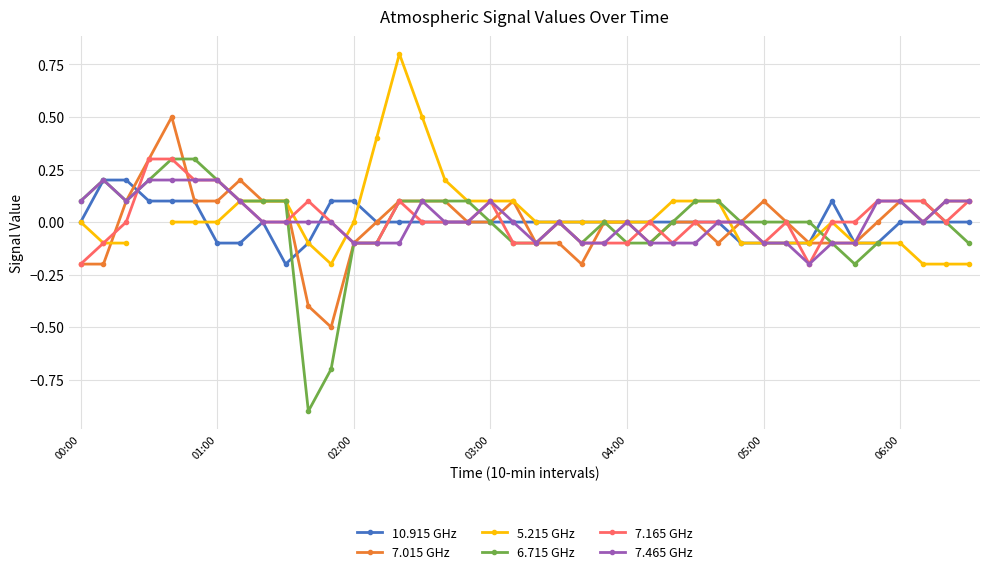

Which series has the widest spread of values?

6.715 GHz